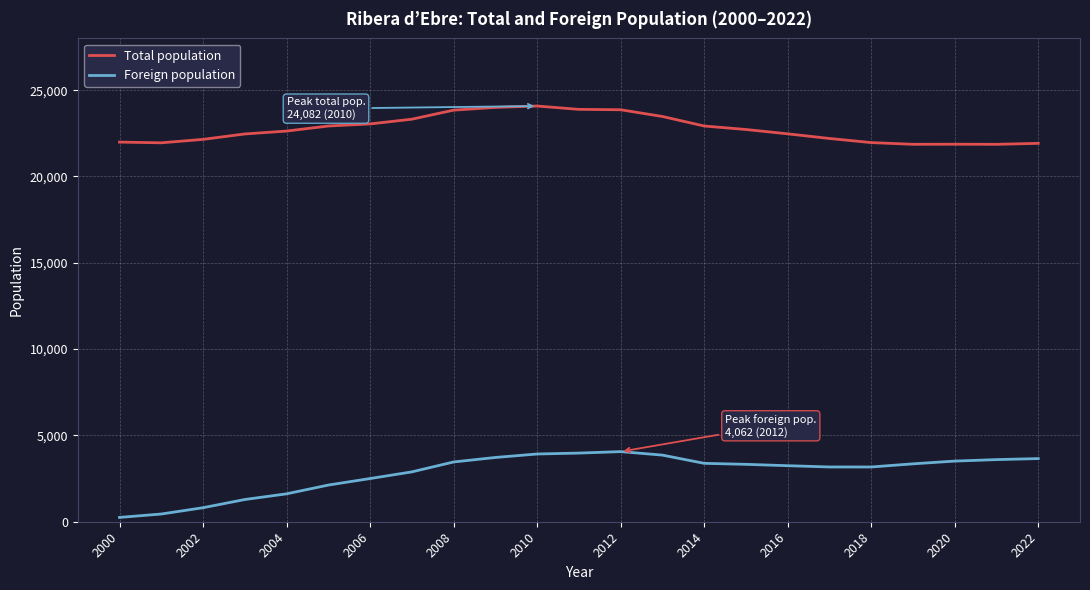

In Foreign population, how many points are higher than both neighbors (excluding endpoints)?

1